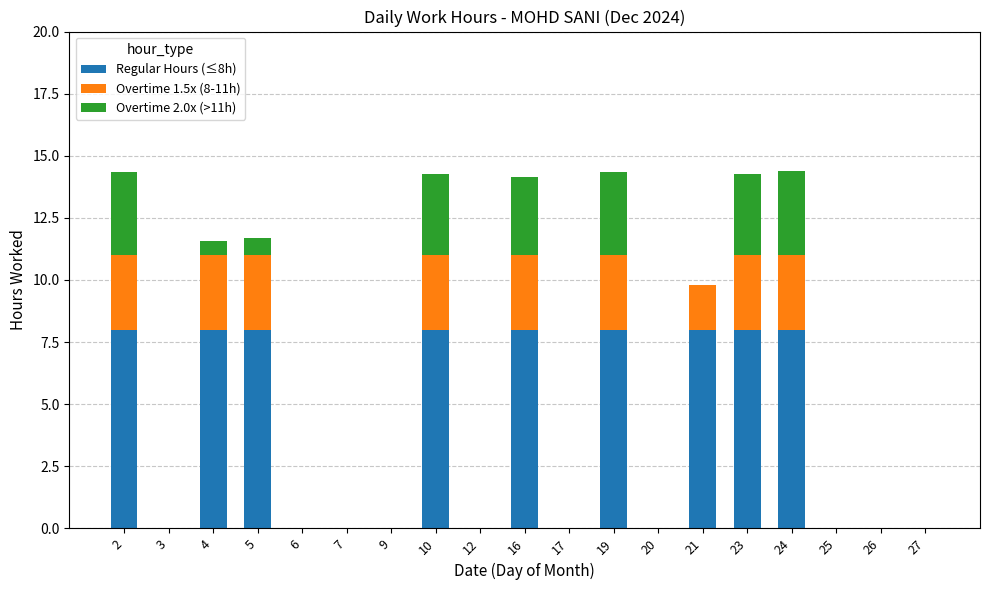

True or false: Regular Hours (≤8h) has a value of 0.0 at 7.

True